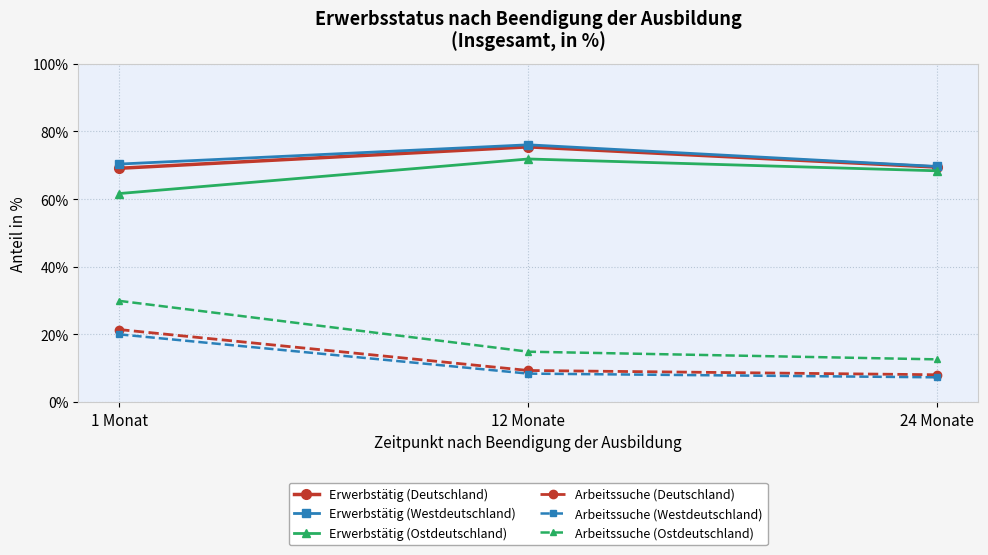

What is the label of the 1st point from the right?

24 Monate